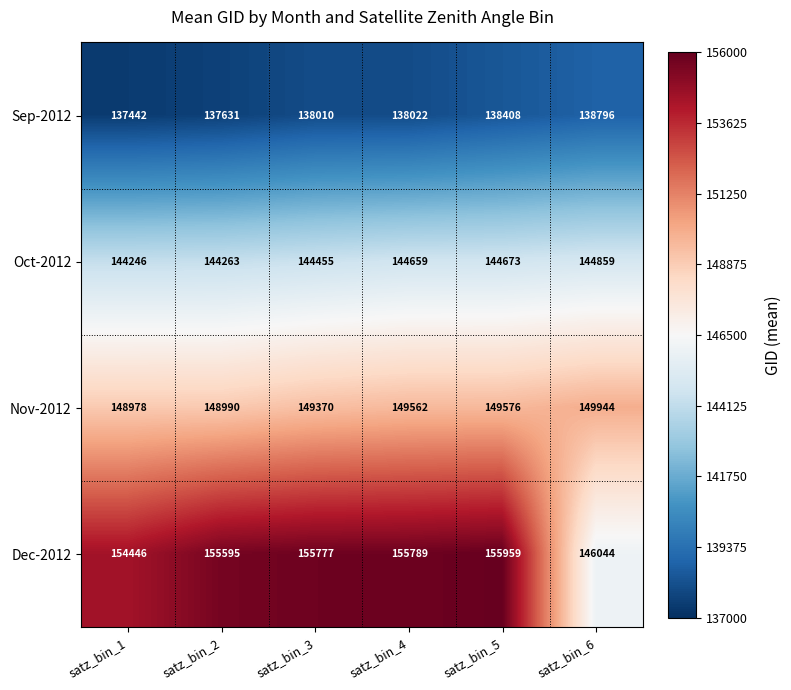

Rank the series by their average value, from highest to lowest.

Dec-2012, Nov-2012, Oct-2012, Sep-2012